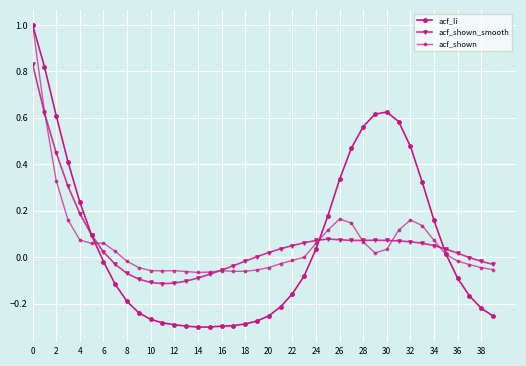

What are all the series names shown in the legend?

acf_li, acf_shown_smooth, acf_shown